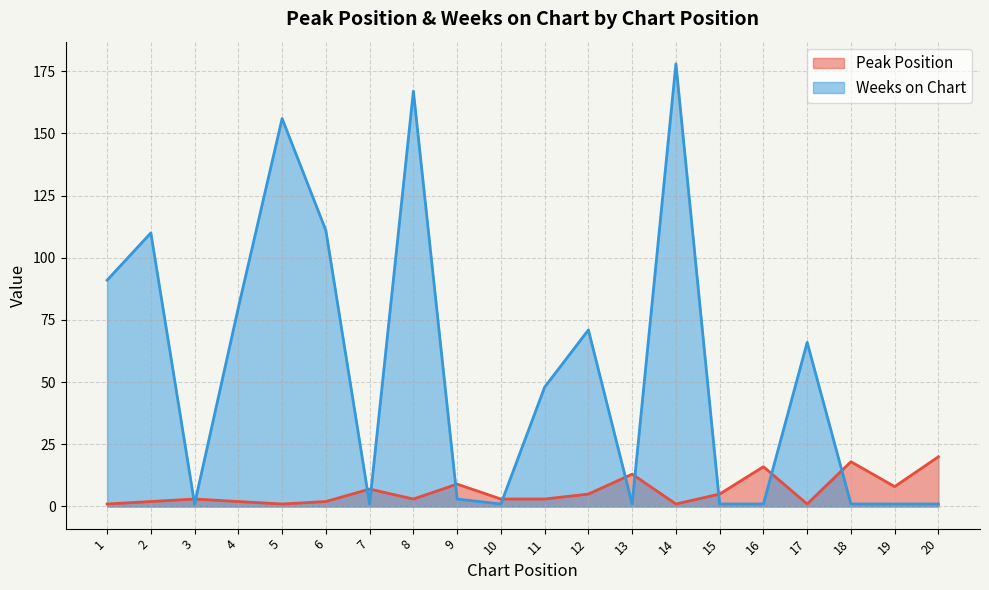

How many data points in Peak Position are less than 3?

7